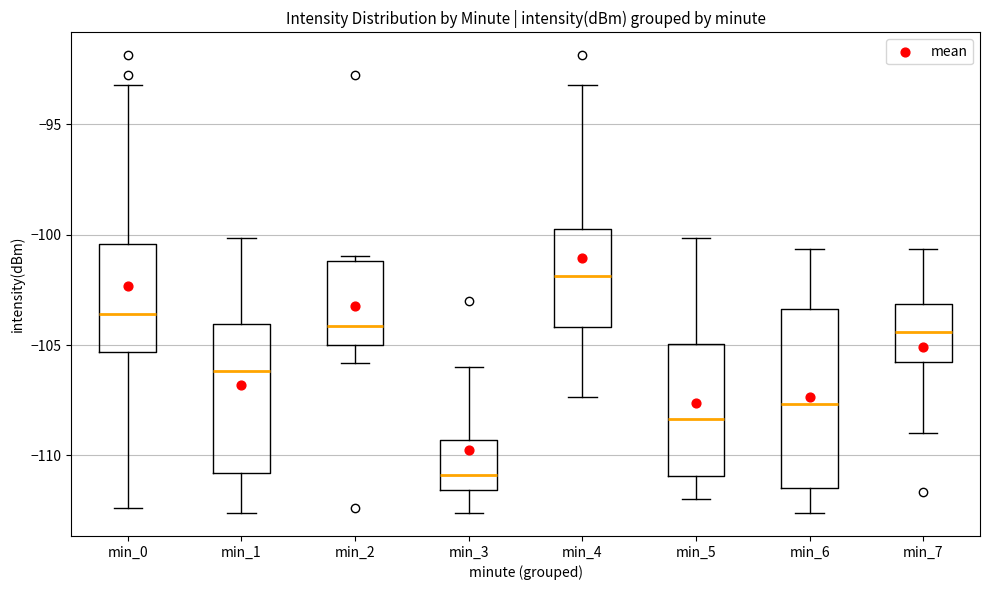

Reading left to right, read every box against the y-axis: the position of its median line, the range the box covers, and the ends of its whiskers. The values are not printed on the chart, so give them approximately, as read against the axis.

min_0: median -103.5, box -105.5 to -100.5, whiskers -112.5 to -93.0
min_1: median -106.0, box -111.0 to -104.0, whiskers -112.5 to -100.0
min_2: median -104.0, box -105.0 to -101.0, whiskers -106.0 to -101.0 (just above the box's upper edge)
min_3: median -111.0, box -111.5 to -109.5, whiskers -112.5 to -106.0
min_4: median -102.0, box -104.0 to -99.5, whiskers -107.5 to -93.0
min_5: median -108.5, box -111.0 to -105.0, whiskers -112.0 to -100.0
min_6: median -107.5, box -111.5 to -103.5, whiskers -112.5 to -100.5
min_7: median -104.5, box -106.0 to -103.0, whiskers -109.0 to -100.5